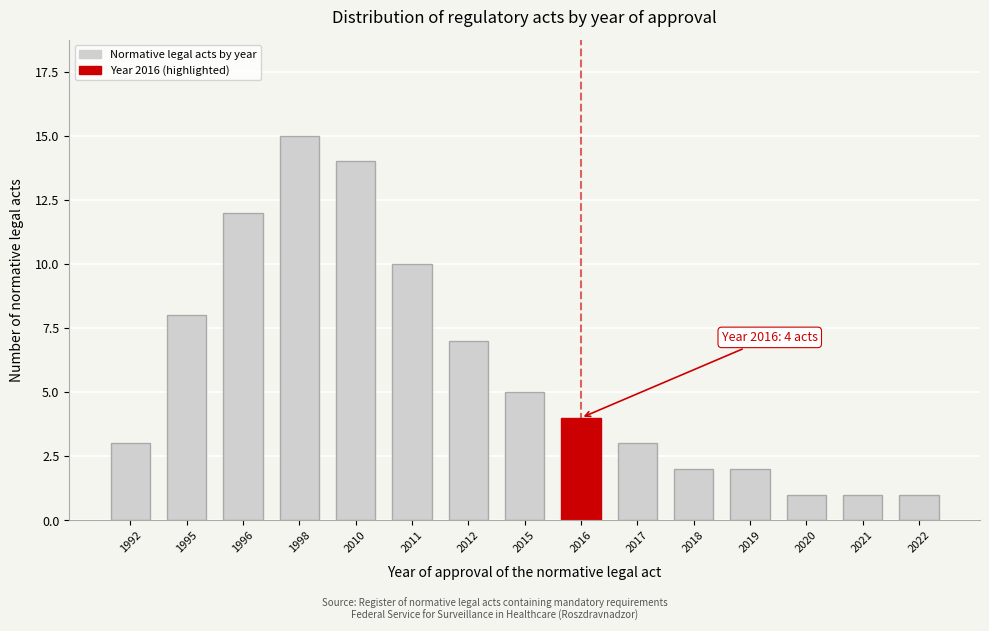

Reading left to right, list all the values displayed in this chart.

1992=3	1995=8	1996=12	1998=15	2010=14	2011=10	2012=7	2015=5	2016=4	2017=3	2018=2	2019=2	2020=1	2021=1	2022=1